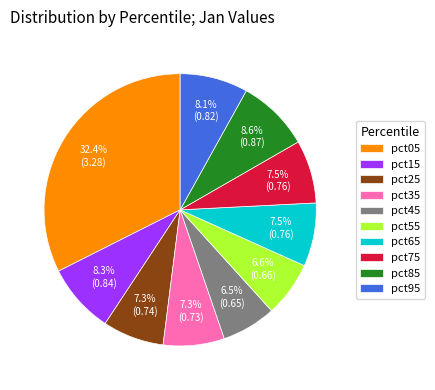

What is the largest slice in the pie chart?

pct05